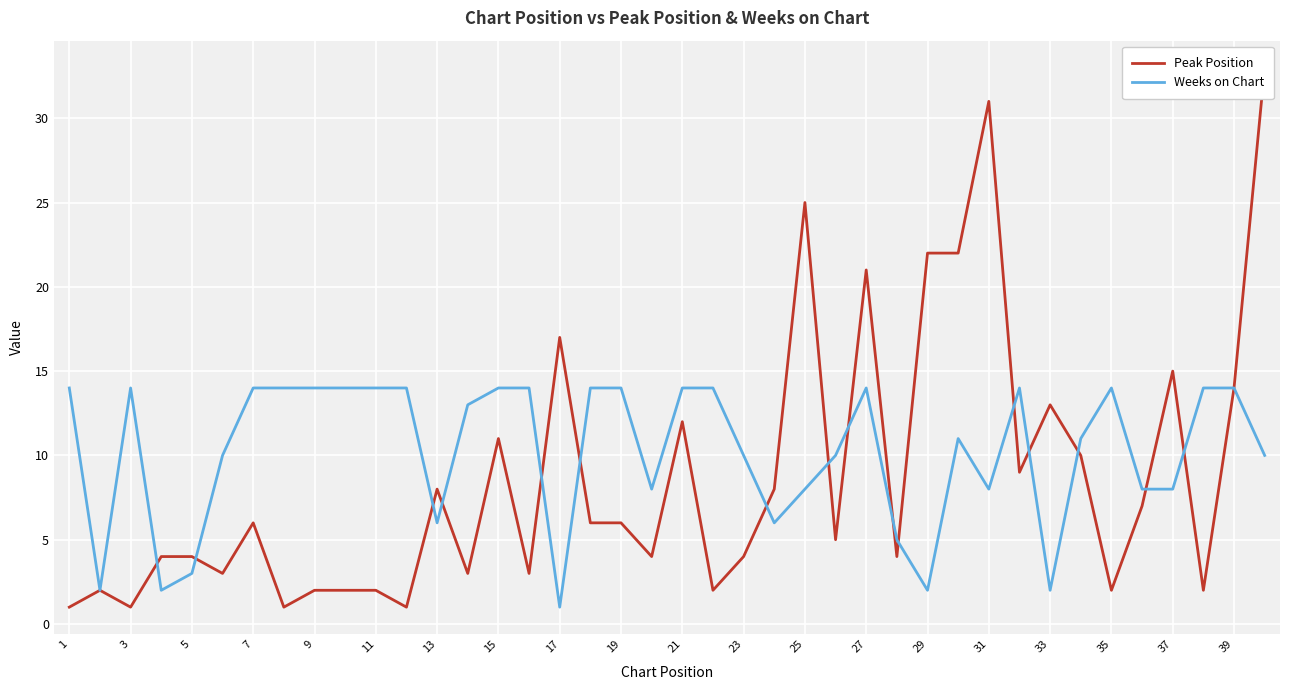

The value of Weeks on Chart at 23 is 16. True or false?

False